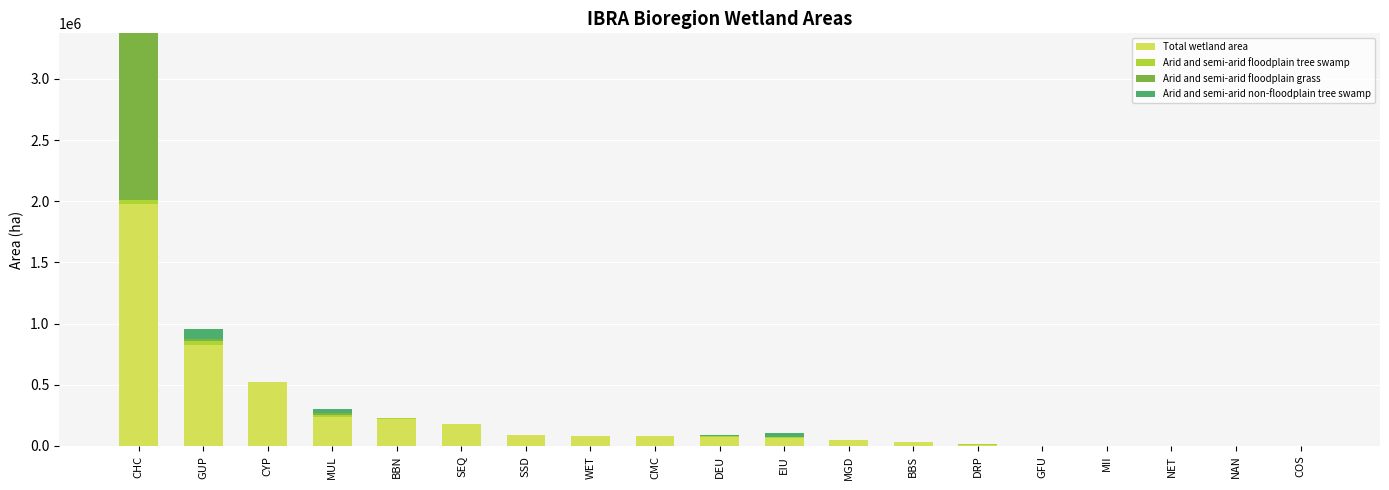

What are all the series names shown in the legend?

Total wetland area, Arid and semi-arid floodplain tree swamp, Arid and semi-arid floodplain grass, Arid and semi-arid non-floodplain tree swamp